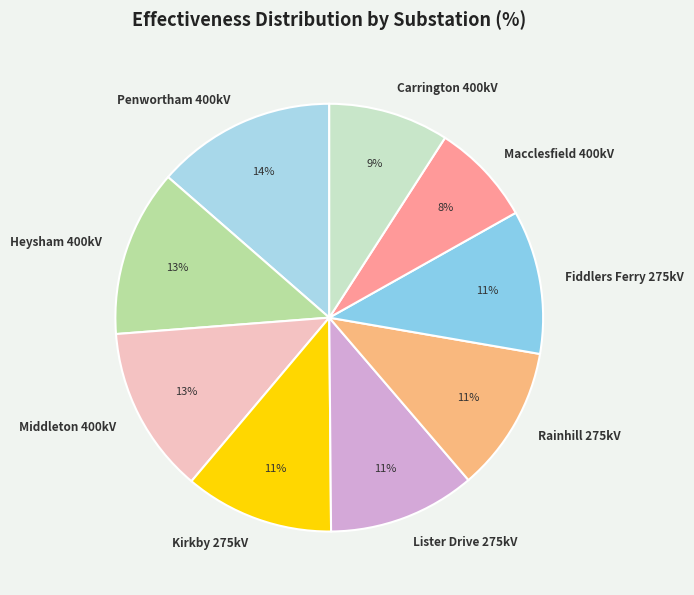

Do Carrington 400kV and Kirkby 275kV together represent more than half of the pie?

No